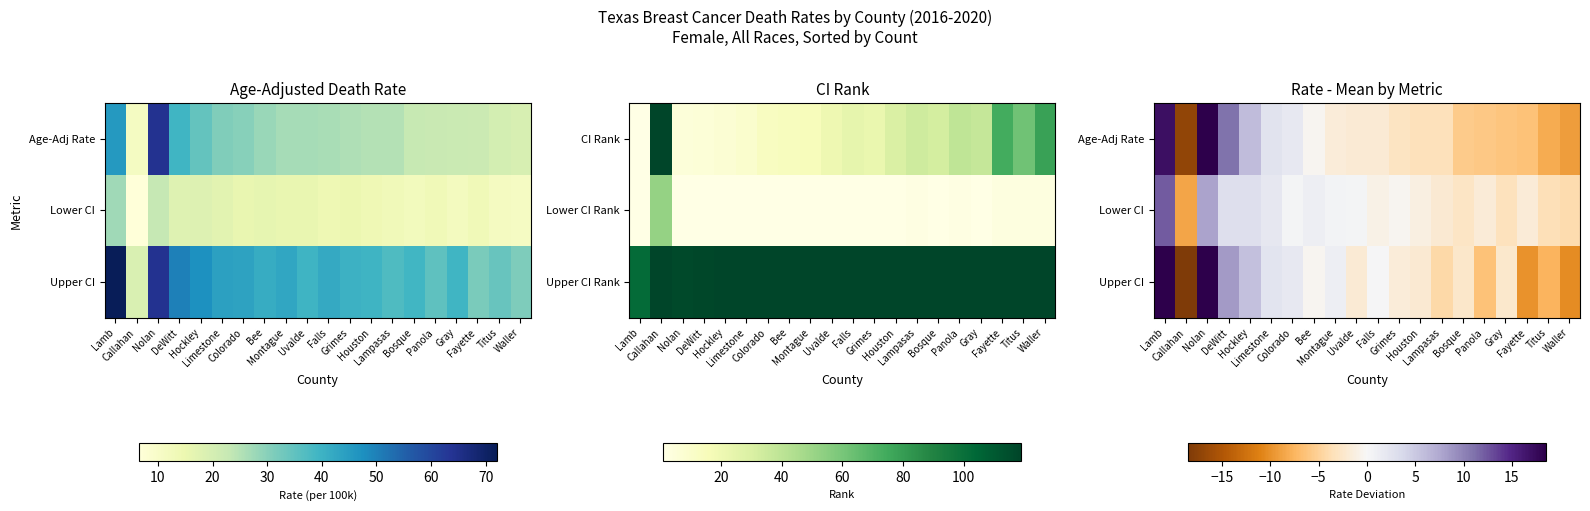

What is the smallest value displayed?

-22.9